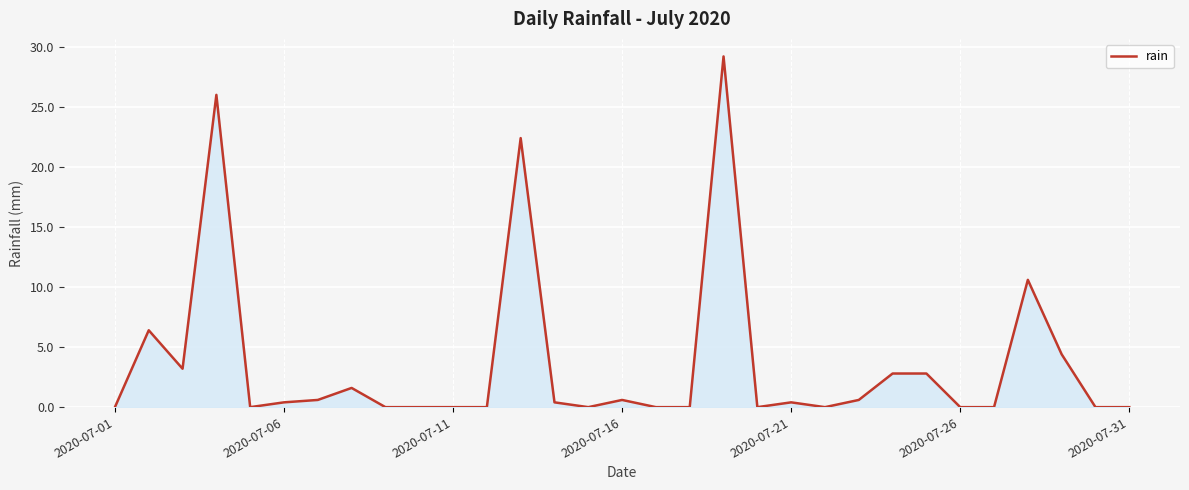

Reading left to right, transcribe all the data shown in this chart.

0.0	6.4	3.2	26.0	0.0	0.4	0.6	1.6	0.0	0.0	0.0	0.0	22.4	0.4	0.0	0.6	0.0	0.0	29.2	0.0	0.4	0.0	0.6	2.8	2.8	0.0	0.0	10.6	4.4	0.0	0.0